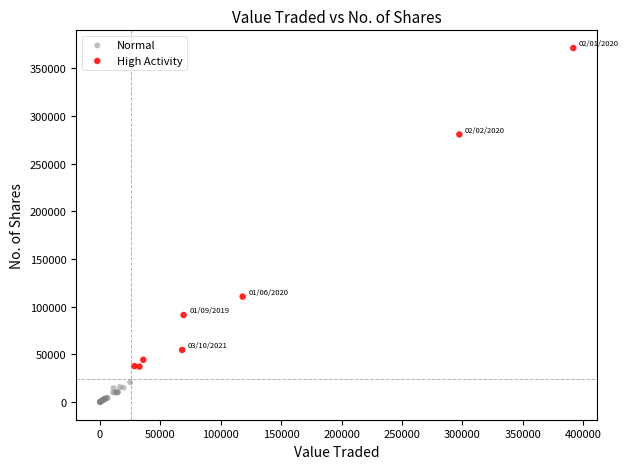

Which series reaches the maximum Y coordinate?

High Activity